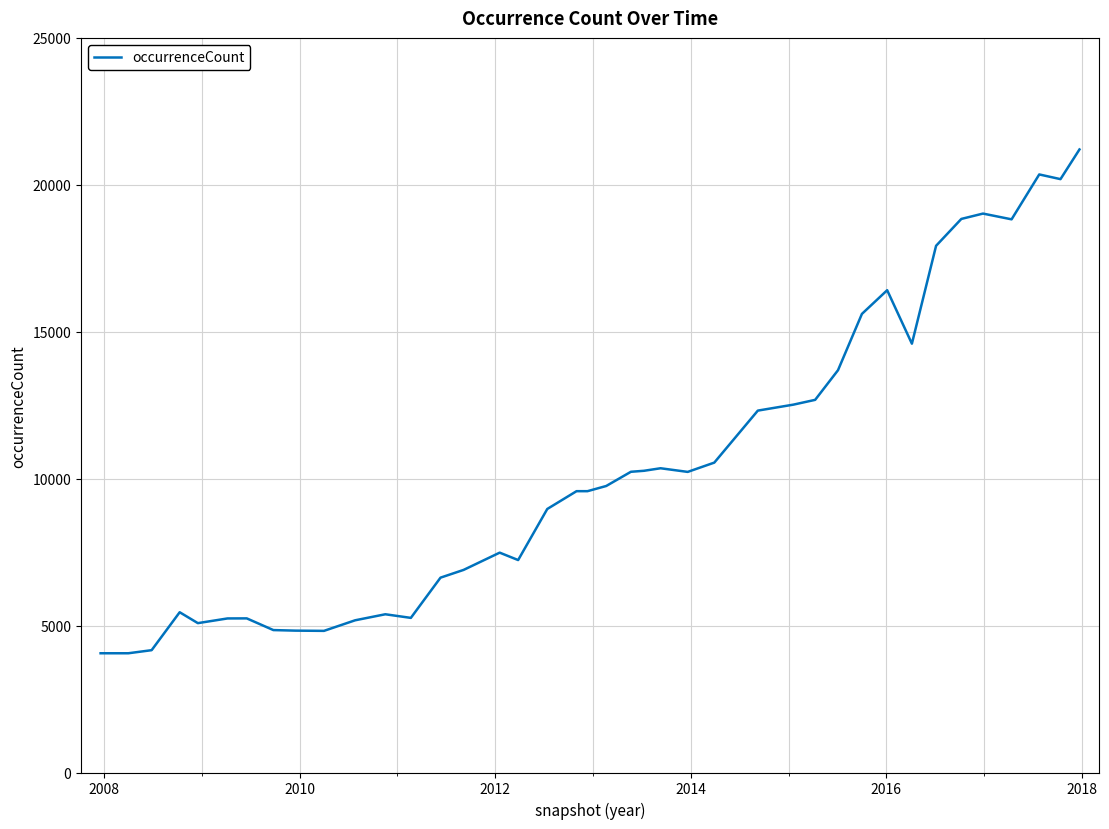

What is the difference between the maximum and minimum values?

17145